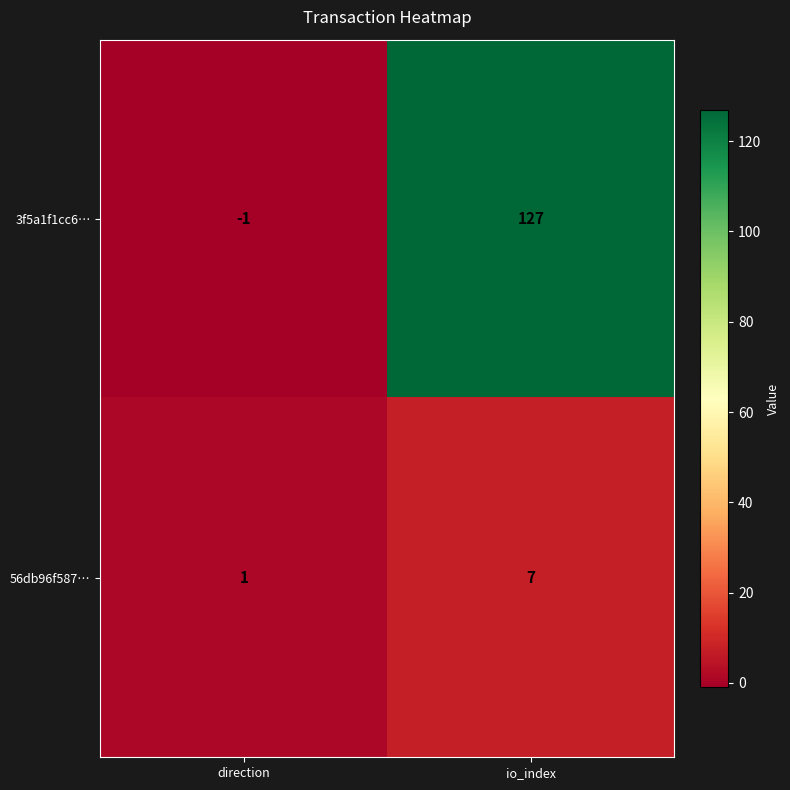

At how many categories does at least one series exceed 117?

1